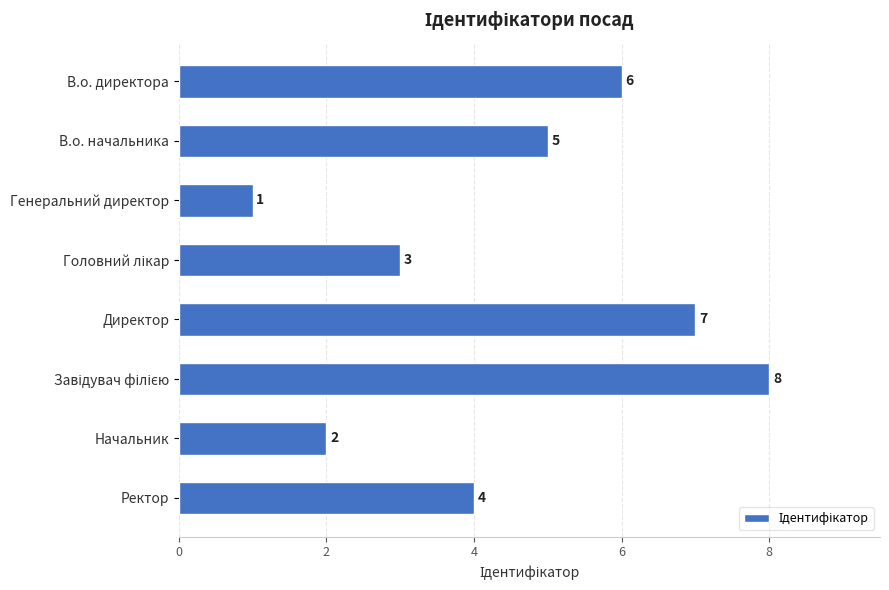

What is the difference between the maximum and second lowest values?

6